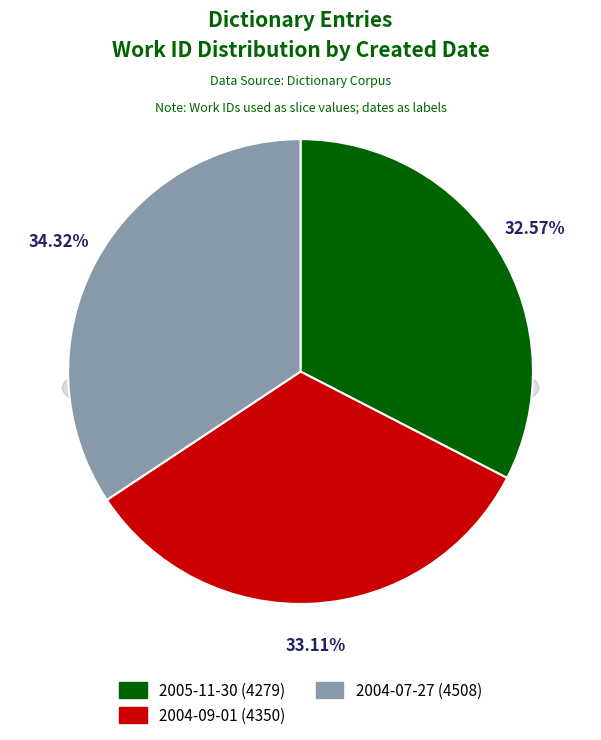

What is the ratio of the value at 2005-11-30 to the value at 2004-07-27?

0.9